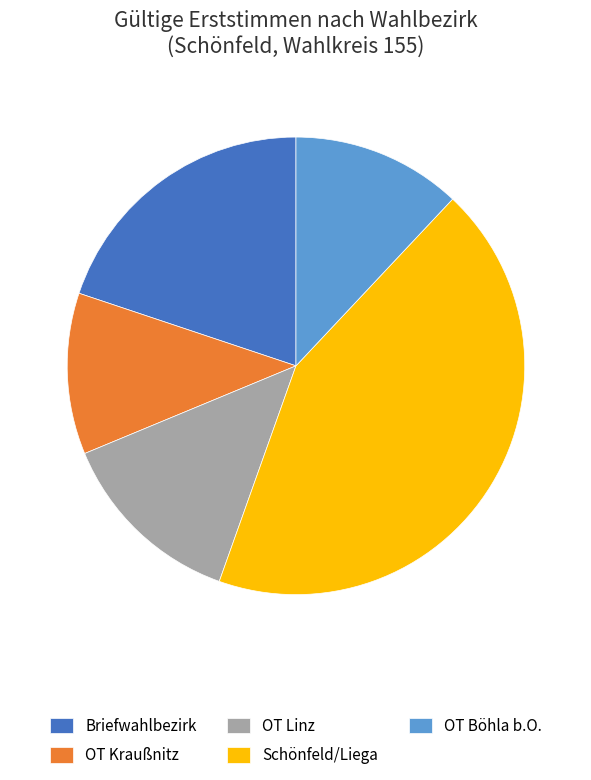

Between OT Böhla b.O. and OT Kraußnitz, which is larger?

OT Böhla b.O.